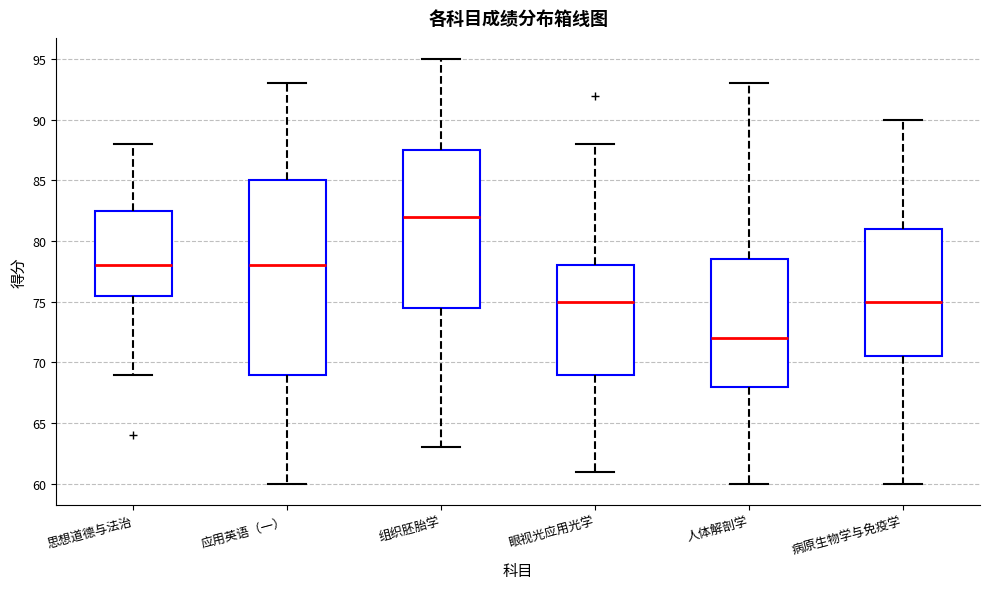

Reading left to right, transcribe this box plot: for each box, give where its median line is, the range the box spans, and where its two whiskers end, as read against the y-axis. The values are not printed on the chart, so give them approximately, as read against the axis.

思想道德与法治: median 78.0, box 75.5 to 82.5, whiskers 69.0 to 88.0
应用英语（一）: median 78.0, box 69.0 to 85.0, whiskers 60.0 to 93.0
组织胚胎学: median 82.0, box 74.5 to 87.5, whiskers 63.0 to 95.0
眼视光应用光学: median 75.0, box 69.0 to 78.0, whiskers 61.0 to 88.0
人体解剖学: median 72.0, box 68.0 to 78.5, whiskers 60.0 to 93.0
病原生物学与免疫学: median 75.0, box 70.5 to 81.0, whiskers 60.0 to 90.0